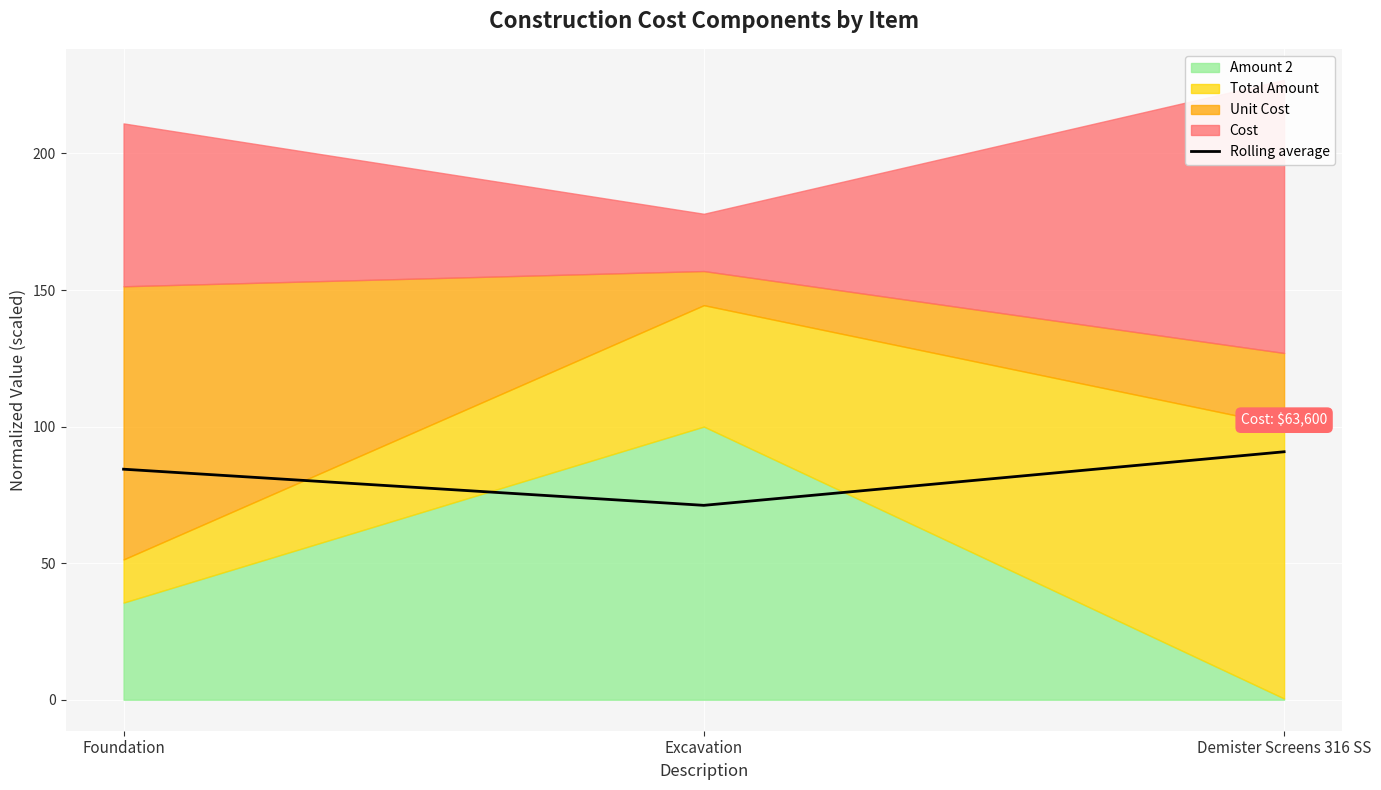

What is the sum of all values?

246.3